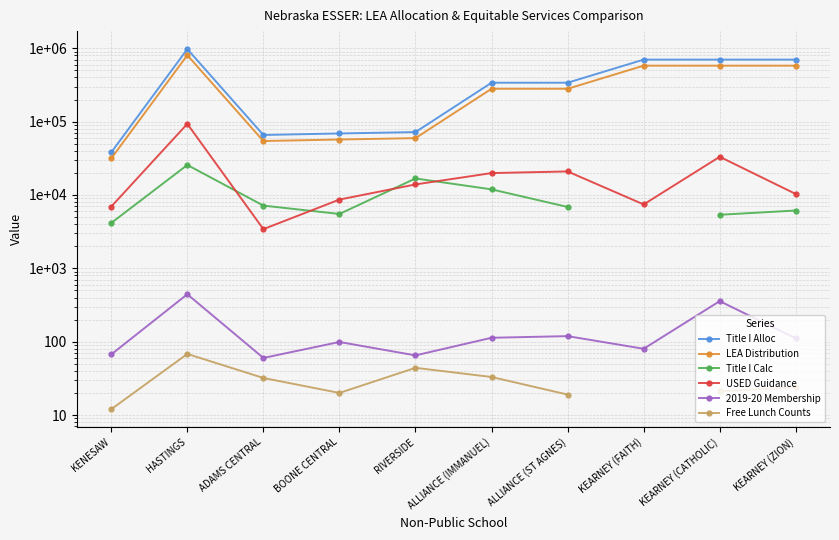

What is the approximate value of Free Lunch Counts at KEARNEY (ZION)?

24.0